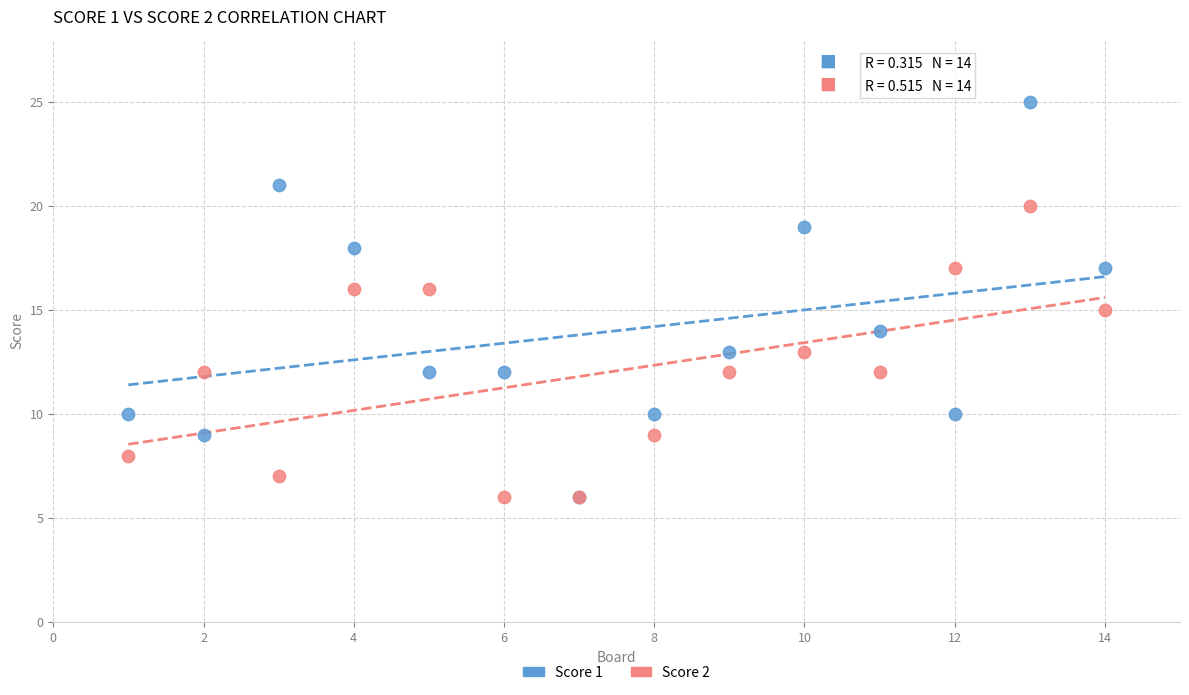

Which series contains the highest Y value?

Score 1